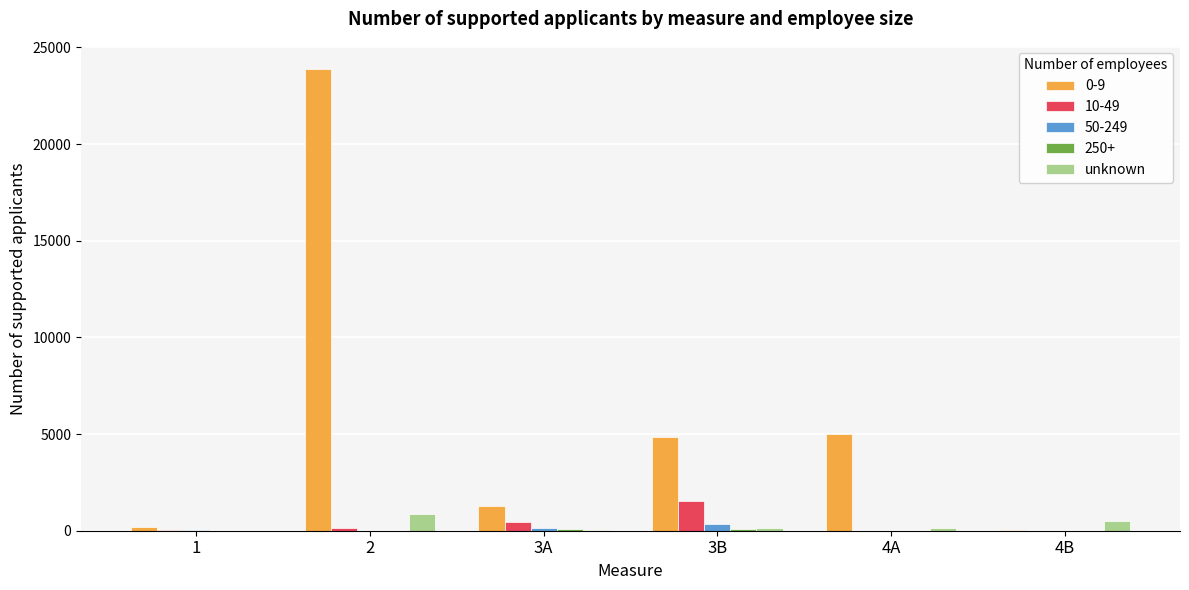

Which series has the largest total across all categories?

0-9